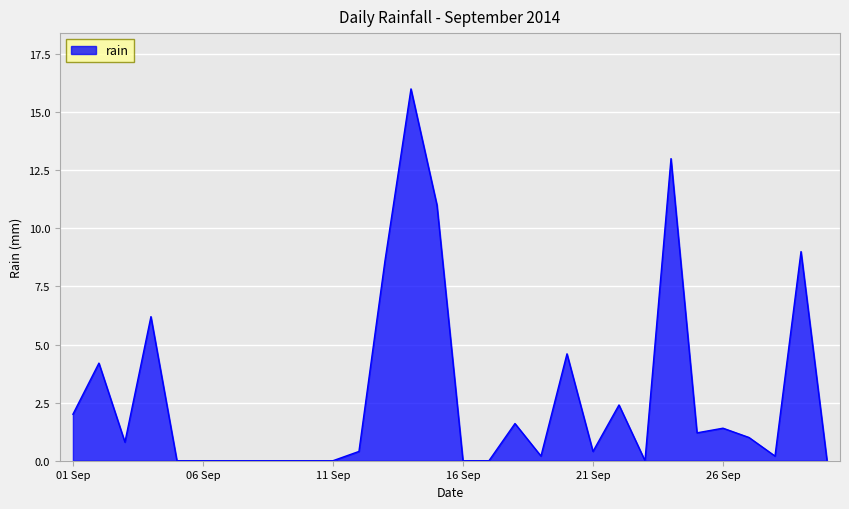

What is the difference between the maximum and minimum values?

16.0